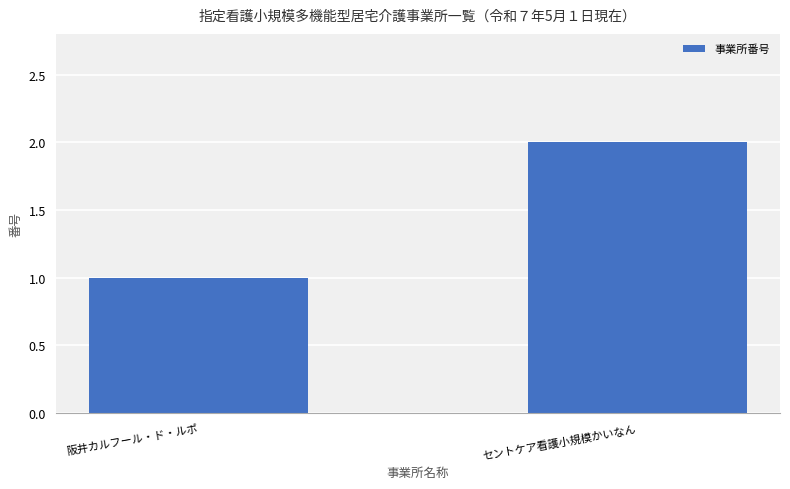

The value at 阪井カルフール・ド・ルポ is 2. True or false?

False